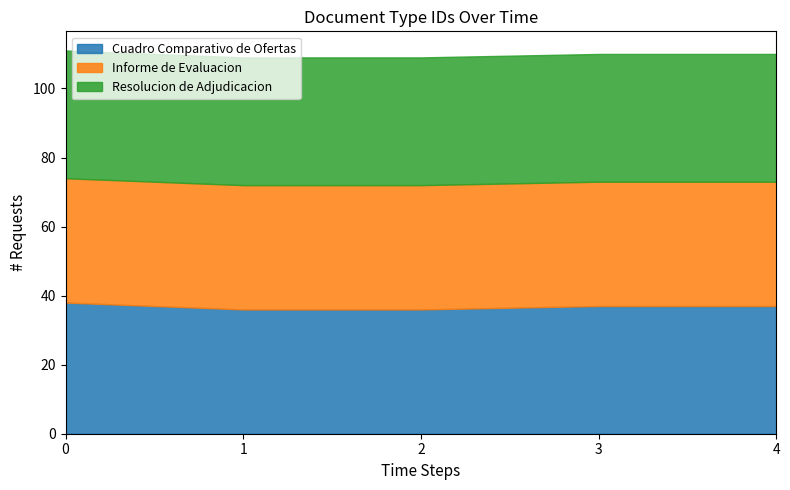

True or false: Resolucion de Adjudicacion and Informe de Evaluacion cross at least once.

False